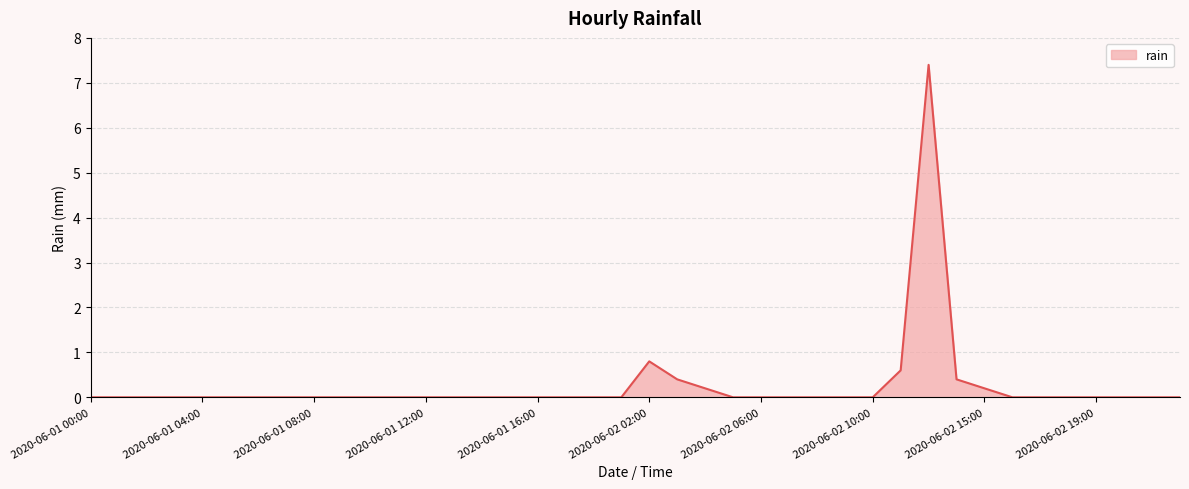

What is the maximum value shown in the chart?

7.4